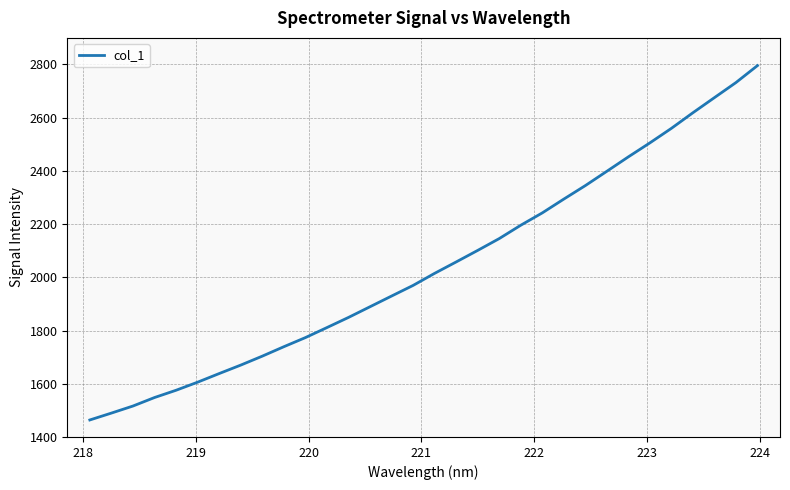

True or false: there are more than 0 points higher than both neighbors.

False